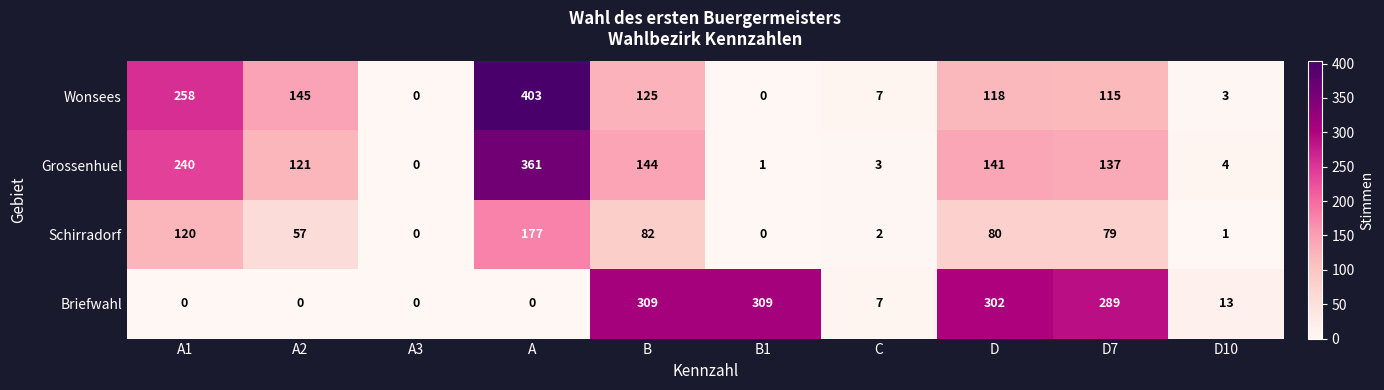

What is the maximum value for Schirradorf?

177